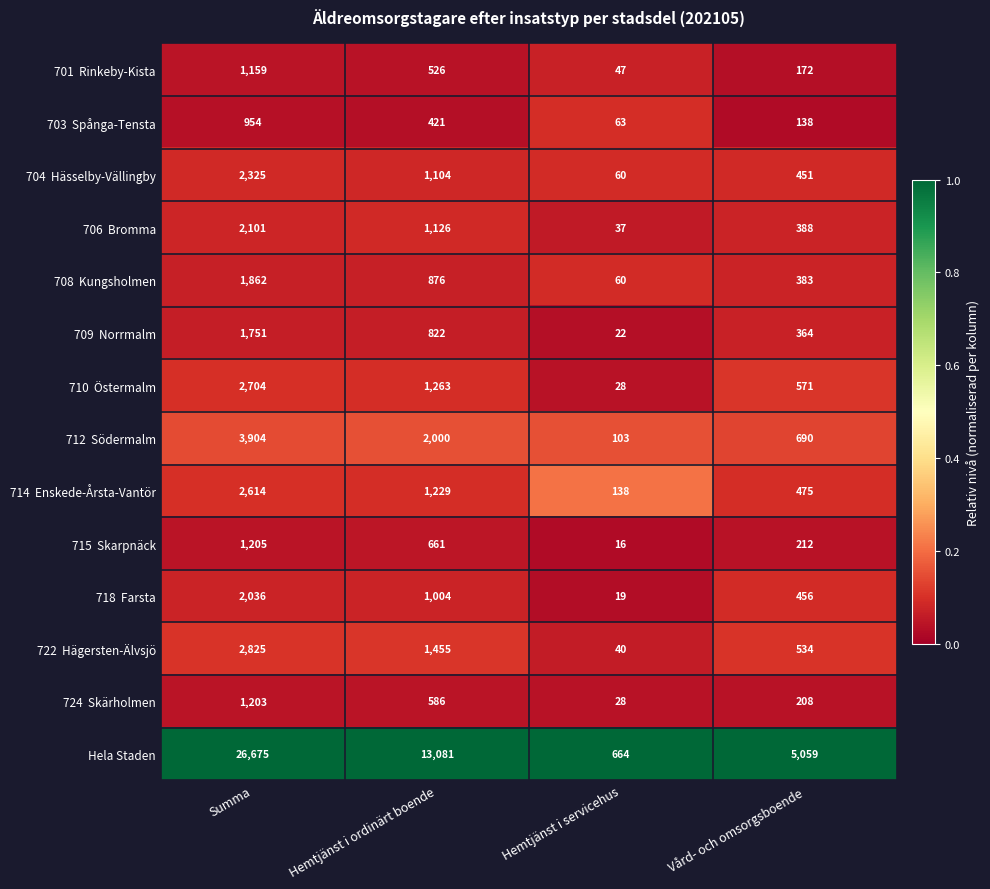

The Hela Staden series shows 13217 at Summa. True or false?

False